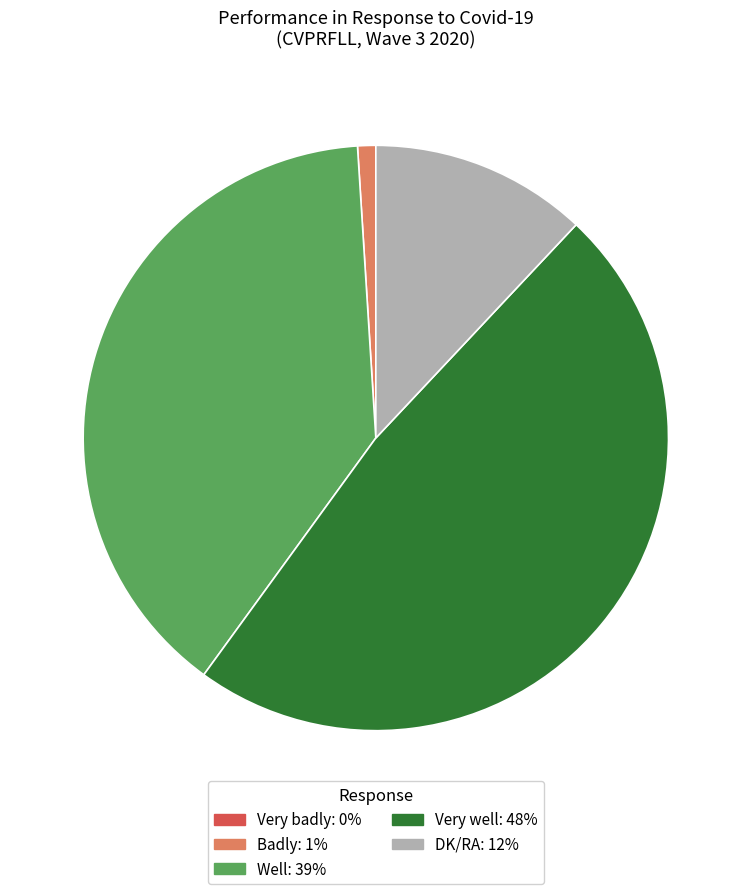

Which has a higher value, Very well or Badly?

Very well